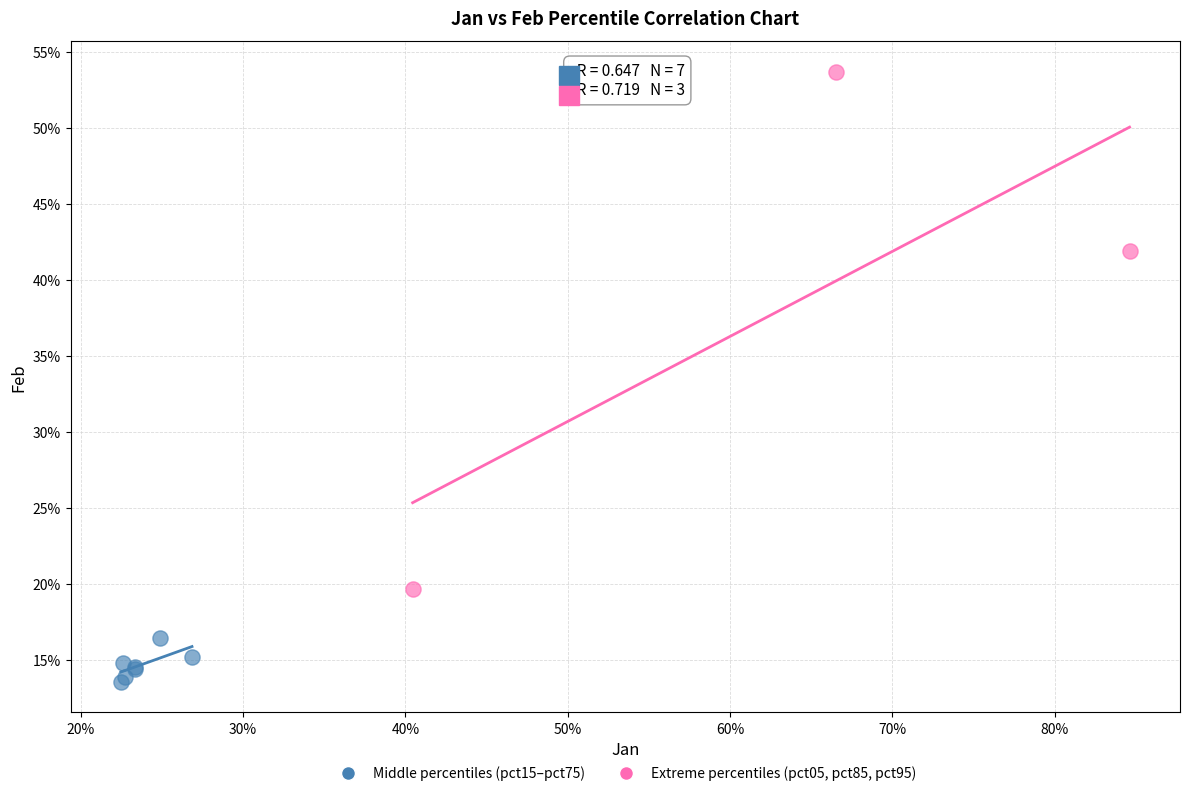

Which series has the widest spread of Y values?

Extreme percentiles (pct05, pct85, pct95)